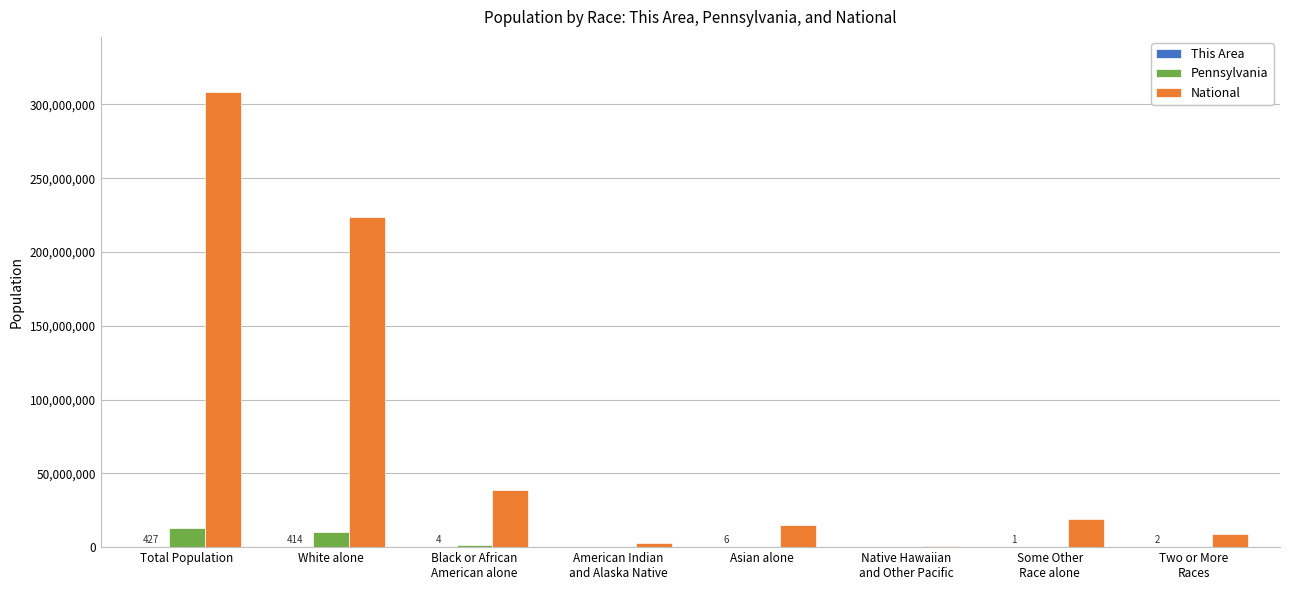

At which category is the sum across all series the highest?

Total Population